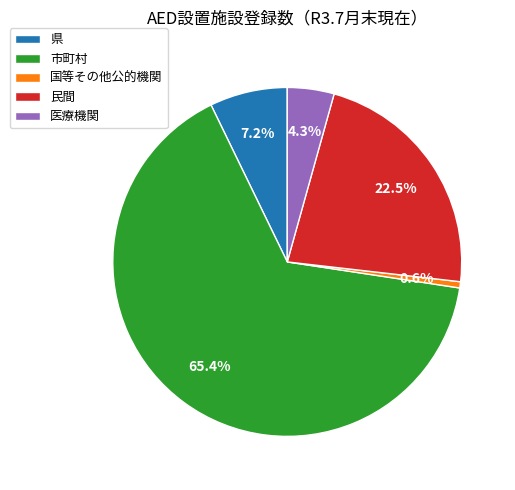

To the nearest percent, what is the average slice percentage?

20%